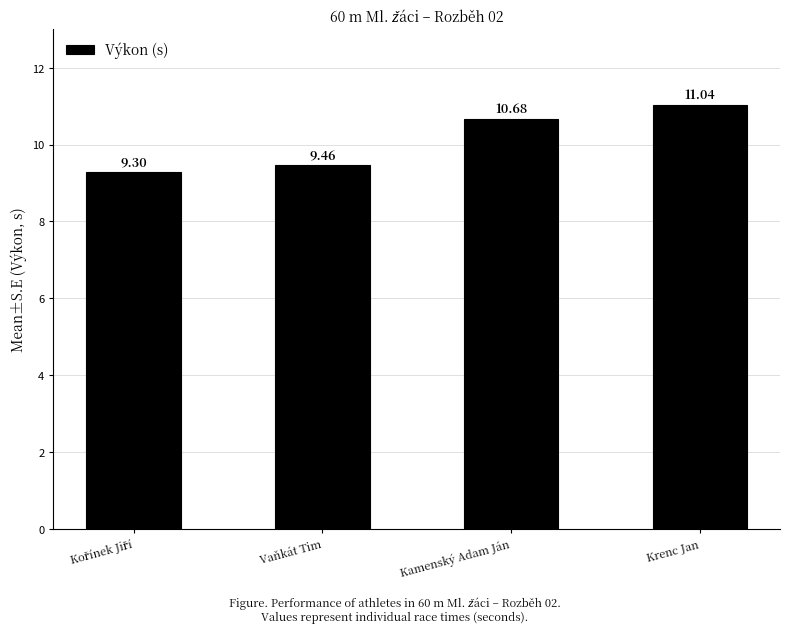

How many data points are less than 10?

2